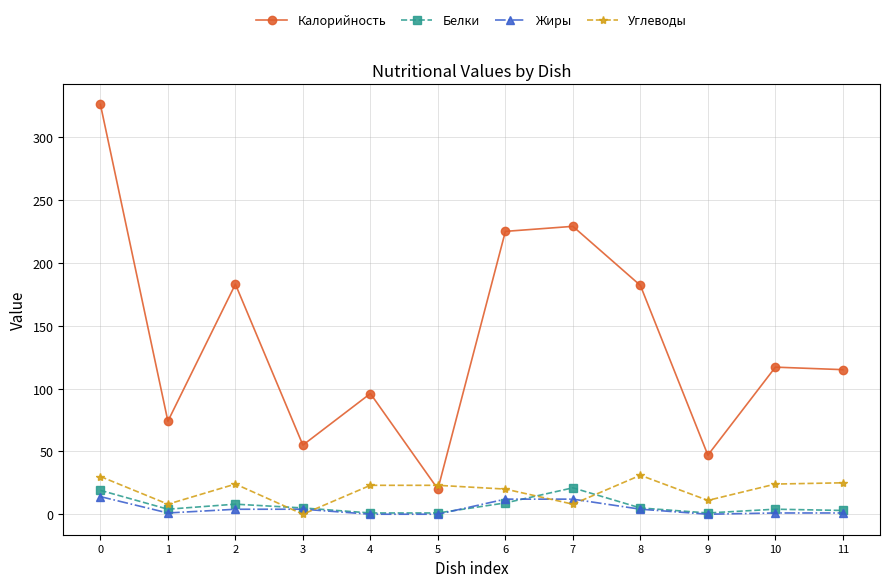

What is the minimum value for Белки?

1.0